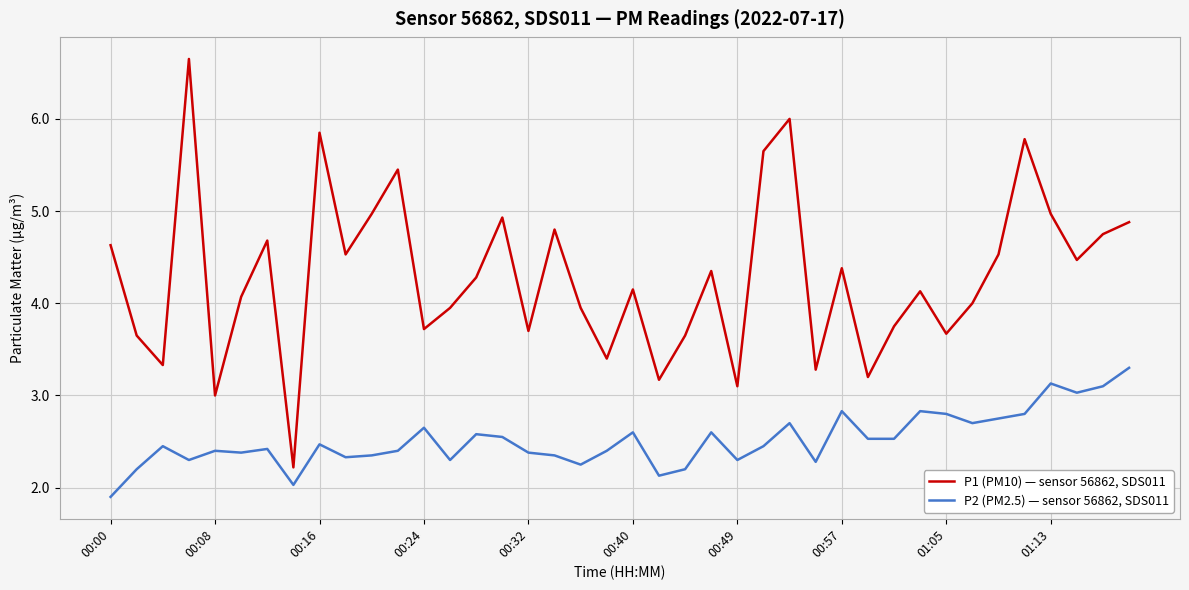

Which series has the largest range (max minus min)?

P1 (PM10) — sensor 56862, SDS011